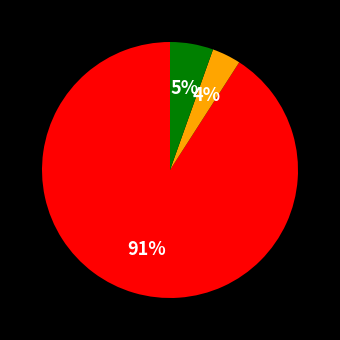

To the nearest percent, what is the difference between the largest and smallest slice percentages?

87%